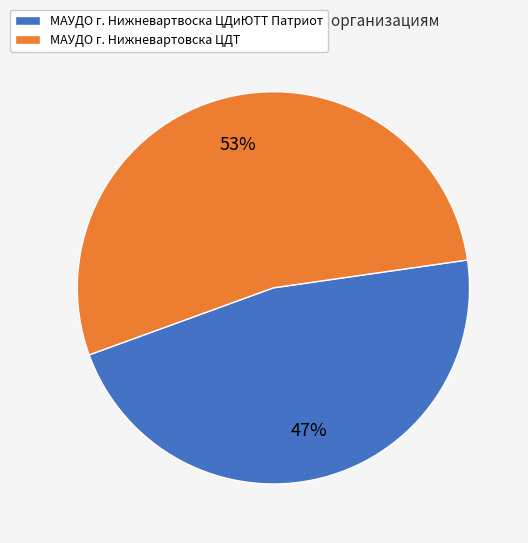

To the nearest percent, what is the average slice percentage?

50%